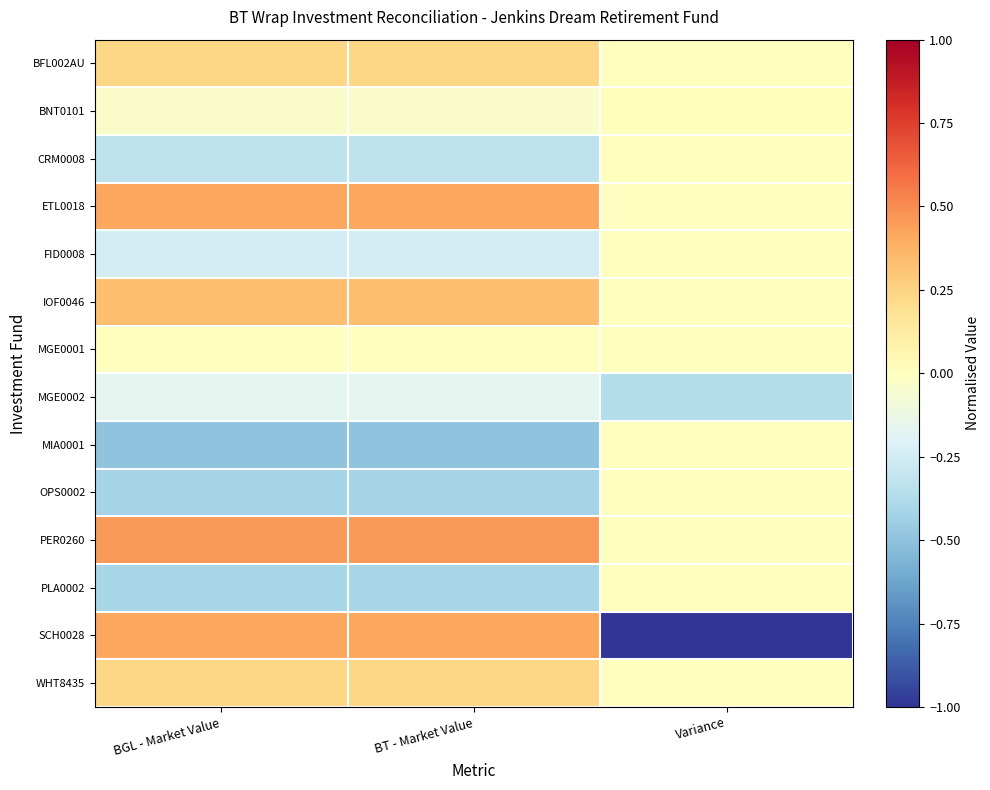

How many data points does each series have?

3